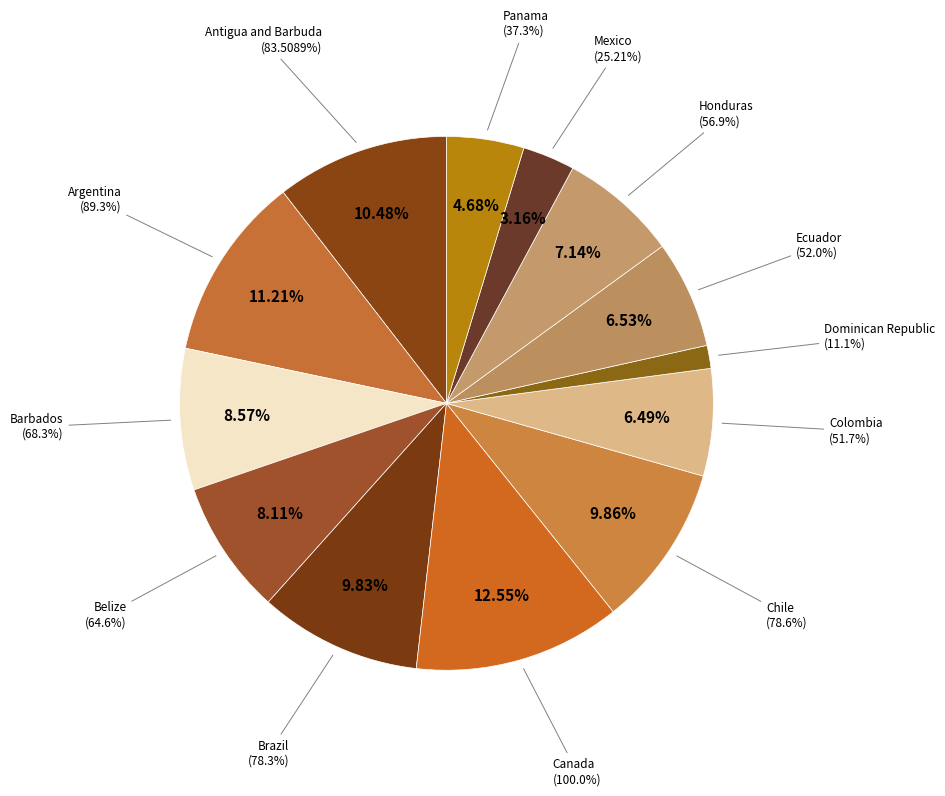

The Panama slice represents 5% of the pie. True or false?

True